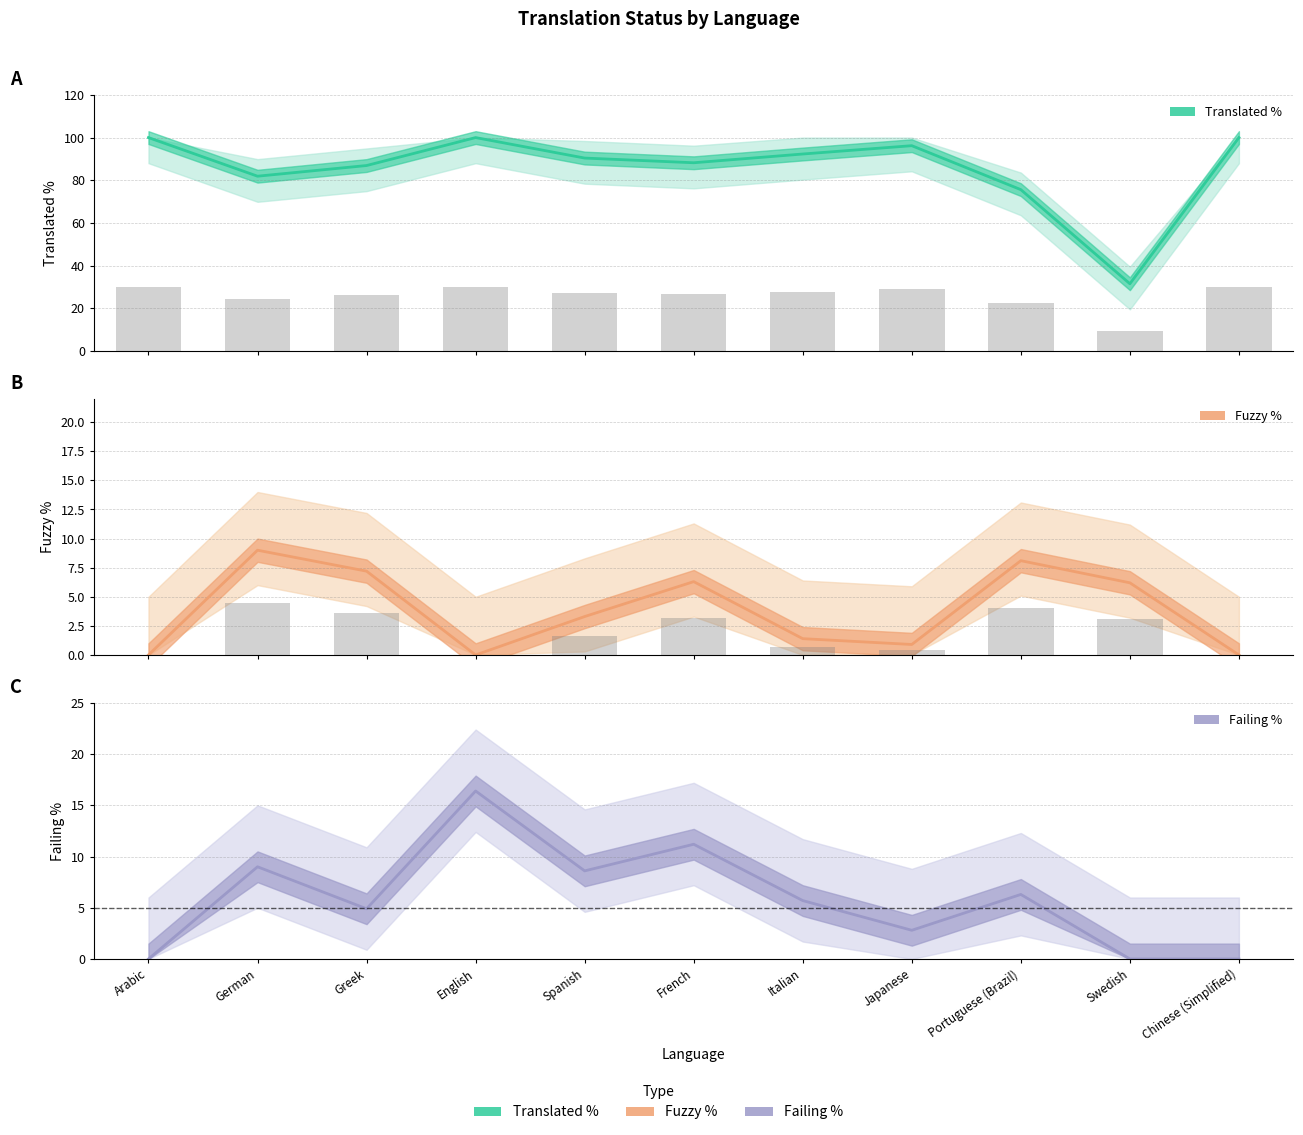

Between German and Portuguese (Brazil), which series saw the biggest shift?

Translated %